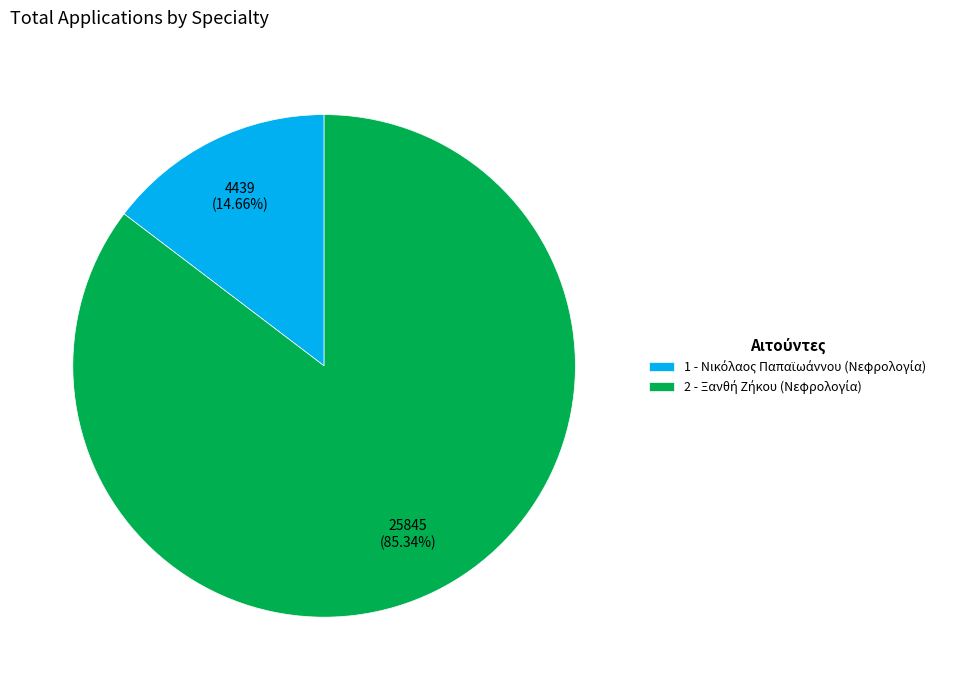

How many slices are in this pie chart?

2